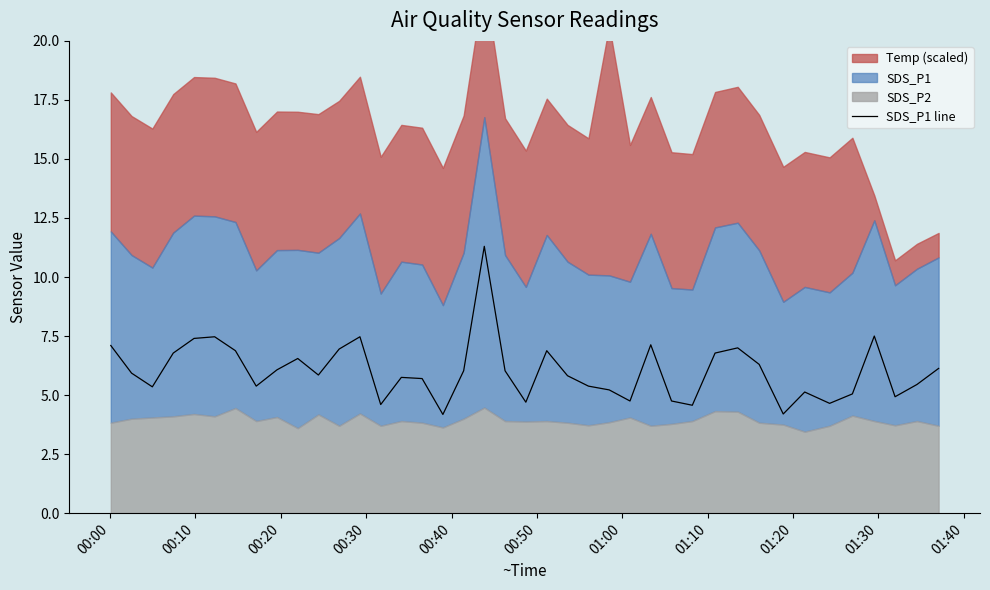

What is the minimum value shown in the chart?

4.2